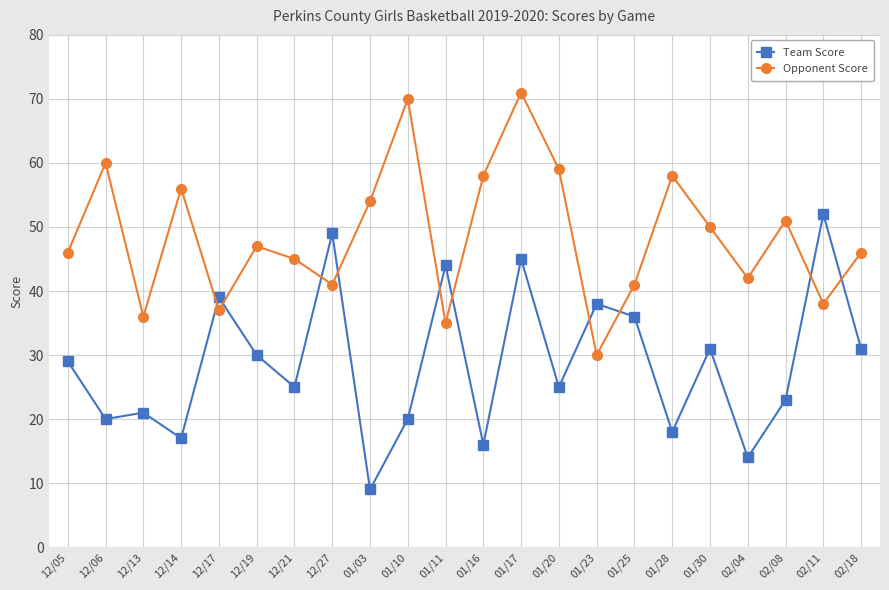

What is the label of the 8th point from the left?

12/27